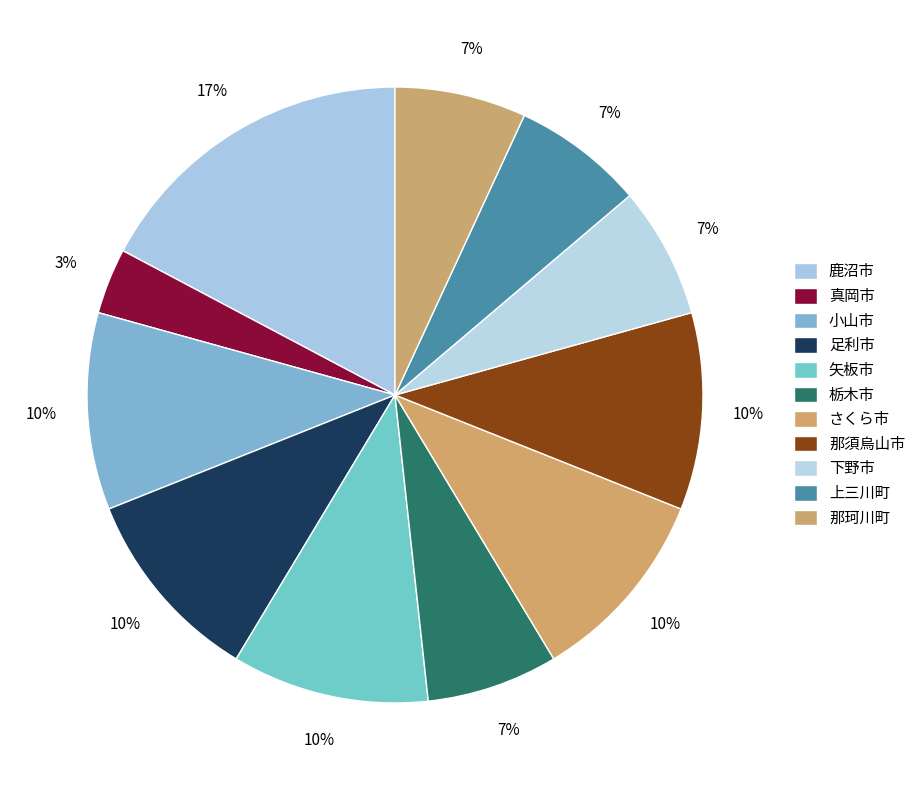

Which slice is the largest?

鹿沼市